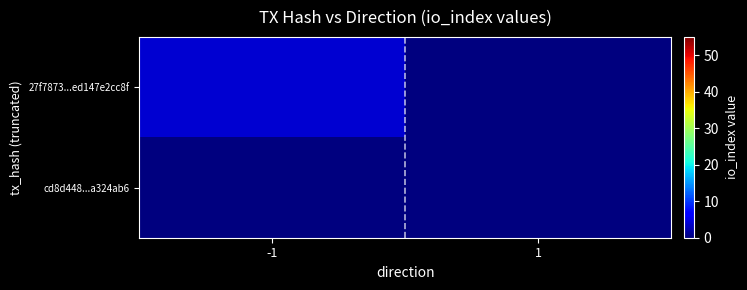

Reading left to right, transcribe all the data shown in this chart.

27f7873...ed147e2cc8f: -1=4	1=0
cd8d448...a324ab6: -1=0	1=0